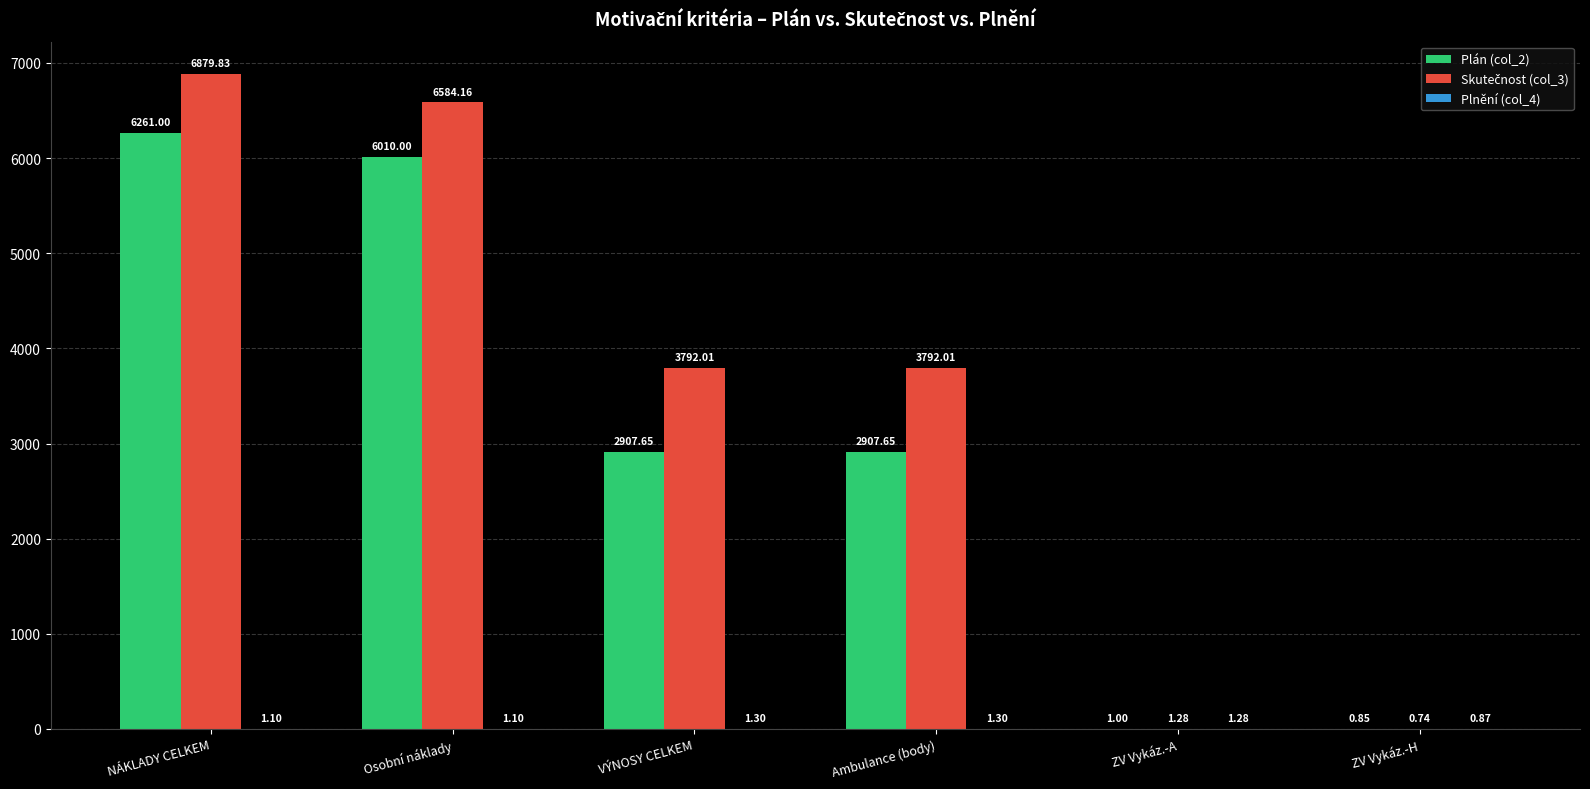

Are the bars horizontal?

No